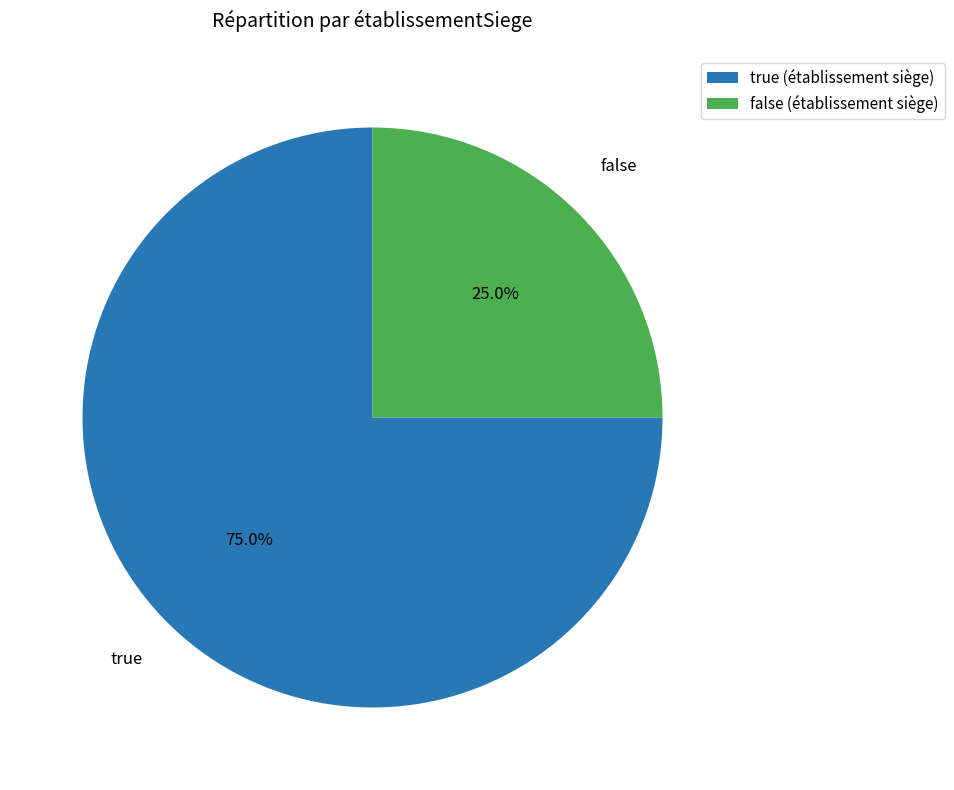

To the nearest percent, what is the difference between the false and true slice percentages?

50%